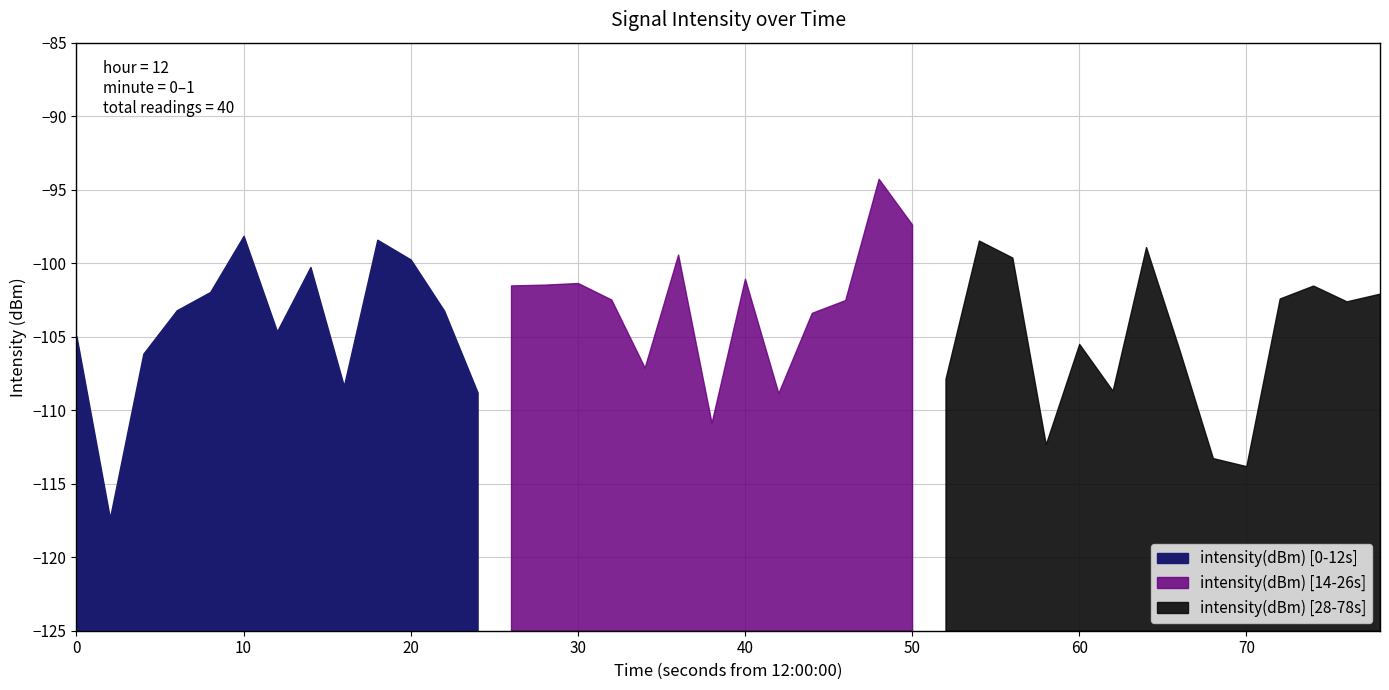

How many interior local valleys (lower than both neighbors) does the data have?

12